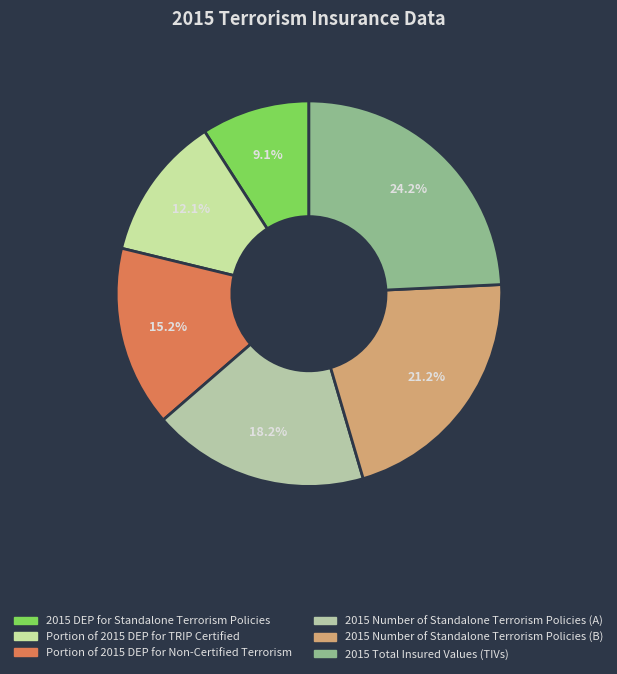

Does any single category account for the majority?

No